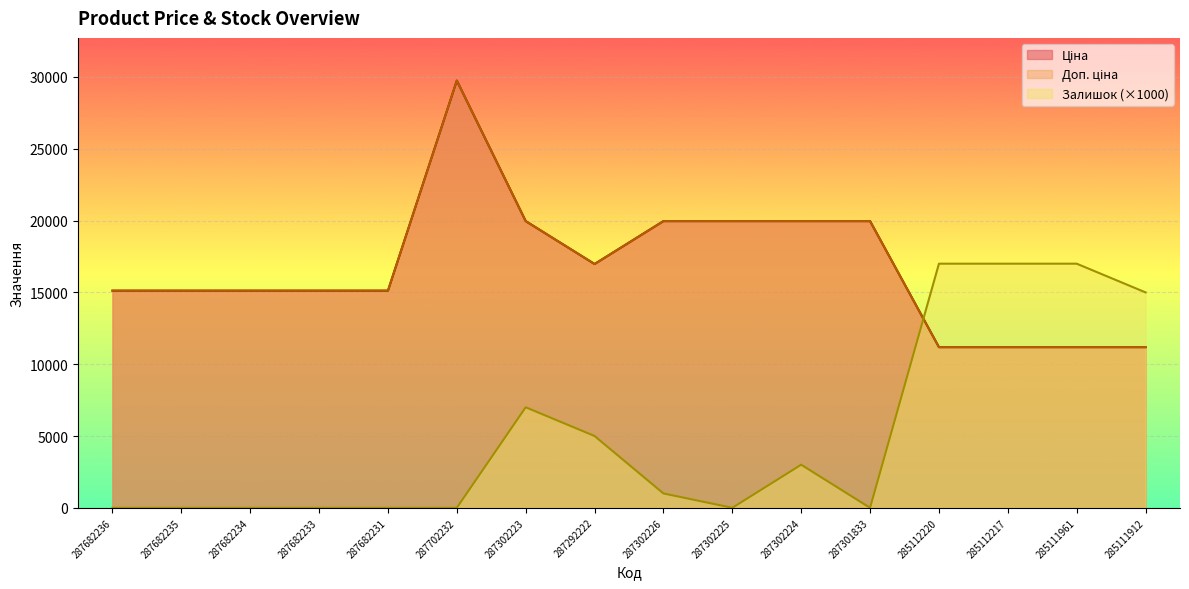

Where does the Залишок series first go above 1000?

287302223